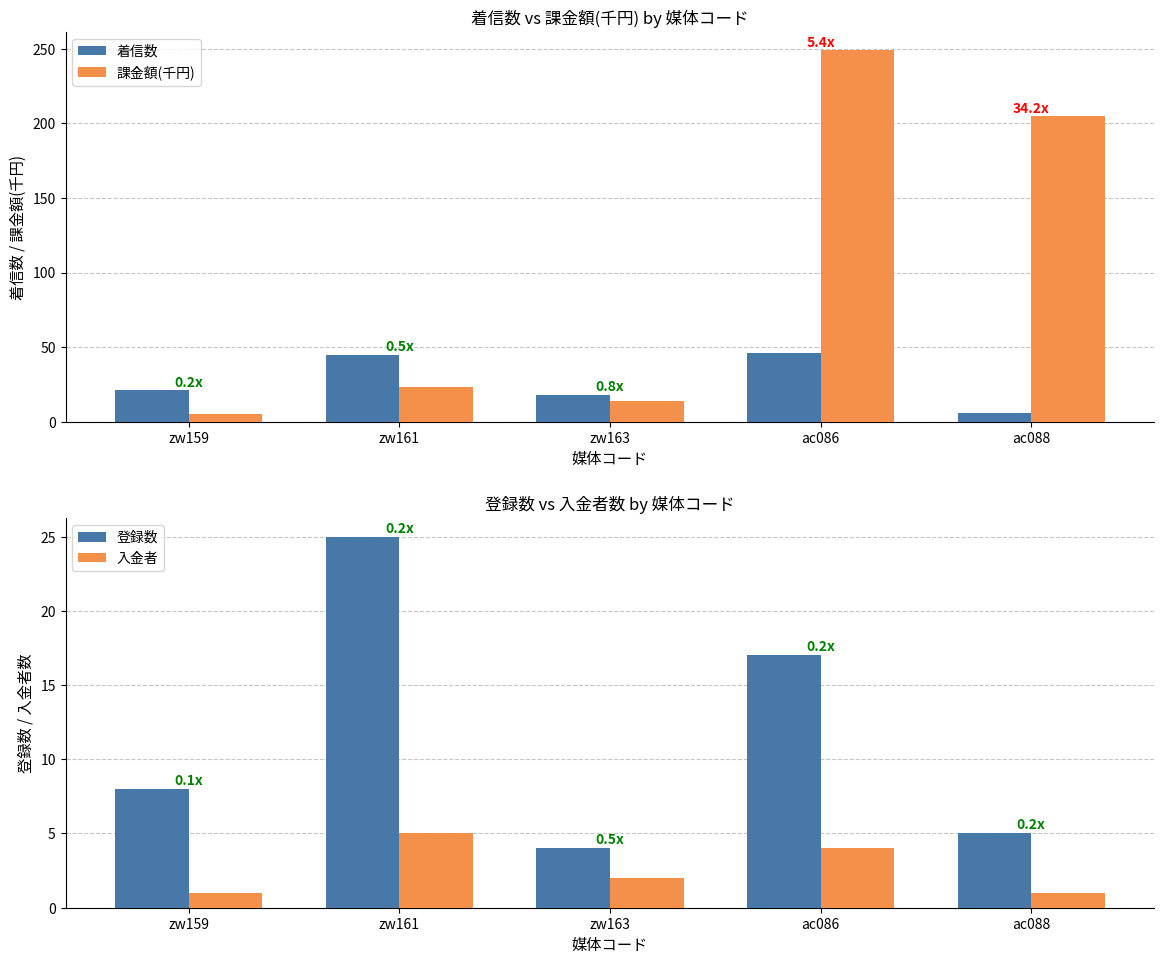

Which category has the highest value in the 着信数 series?

ac086